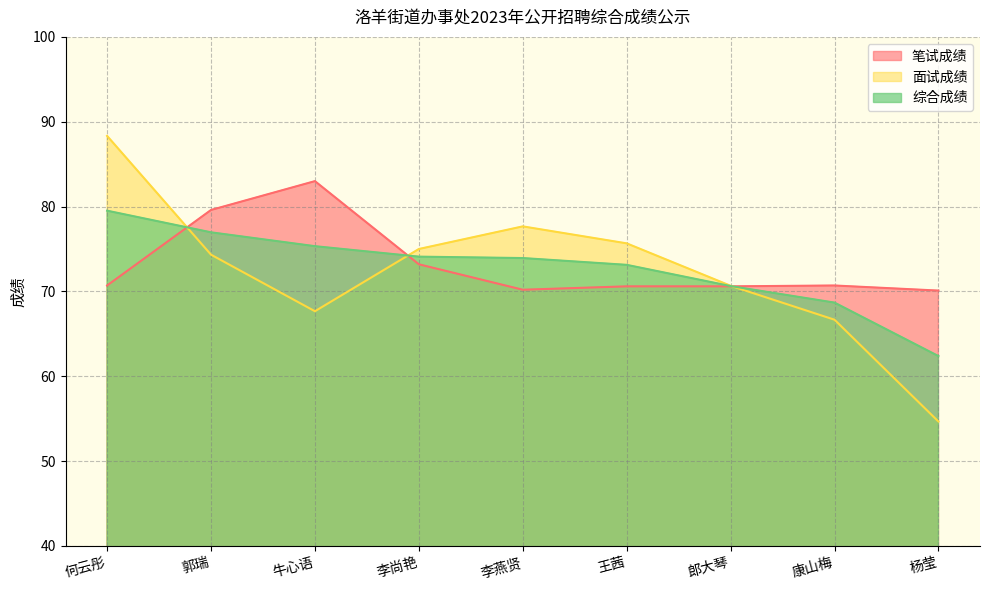

Which series has the largest range (max minus min)?

面试成绩